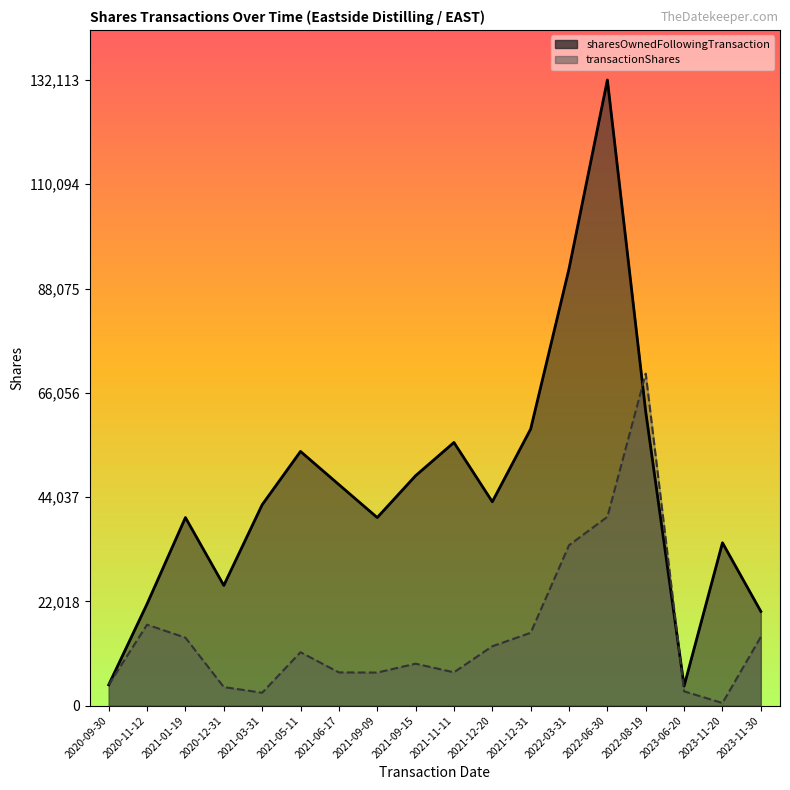

What value does the sharesOwnedFollowingTransaction series have at 2021-12-20, to the nearest 50?

43050